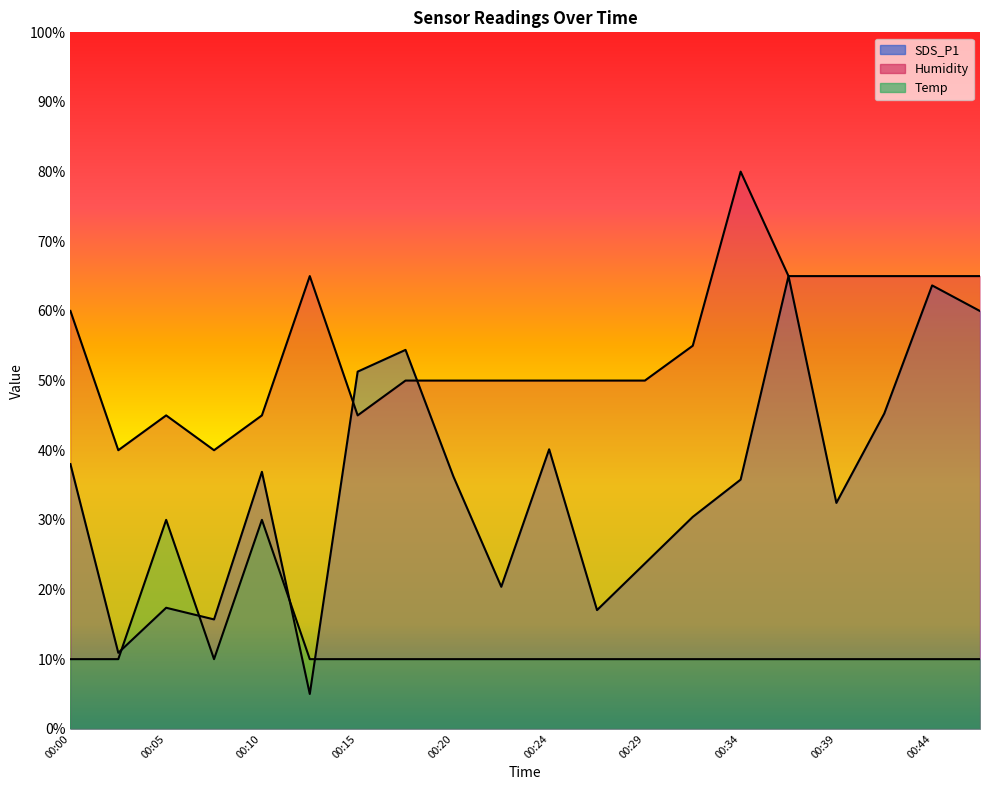

What are all the series names shown in the legend?

SDS_P1, Humidity, Temp